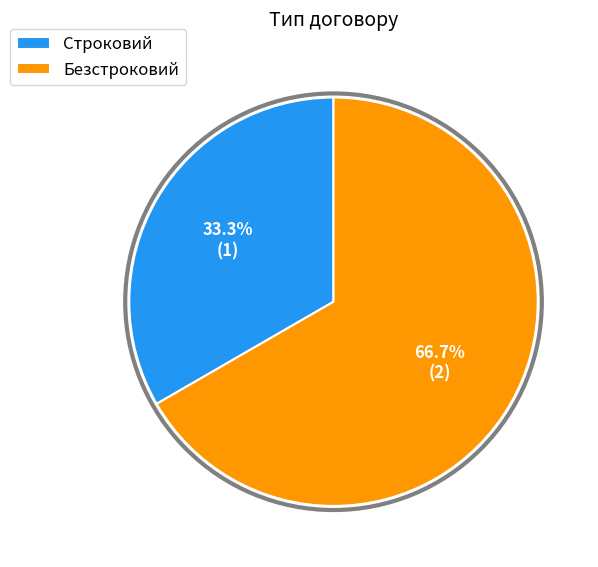

Approximately how many times larger is the value at Строковий compared to Безстроковий?

0.5